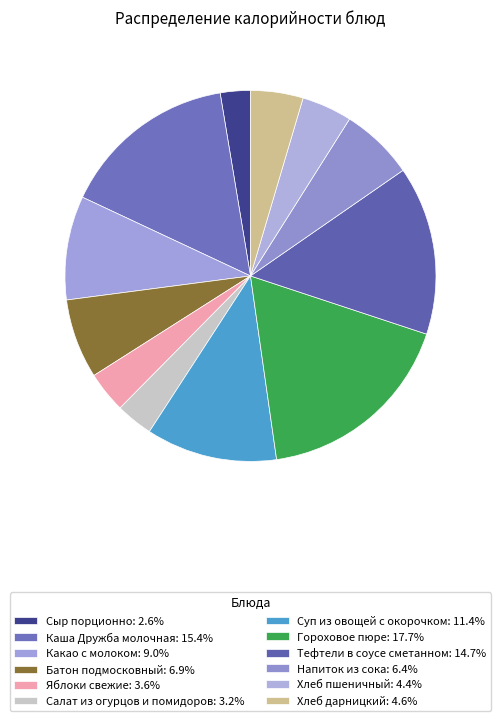

What portion of the pie excludes Напиток из сока?

93.6%